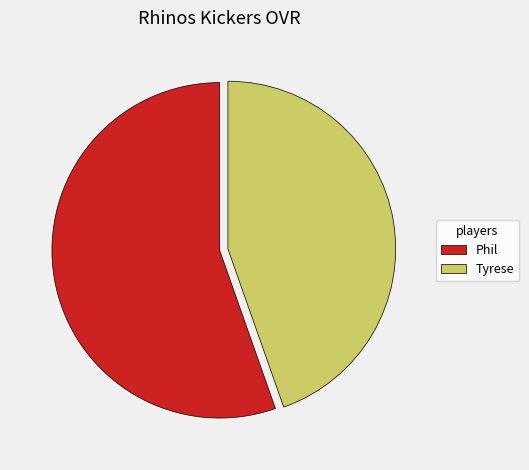

Combined, do Tyrese and Phil account for over 50%?

Yes